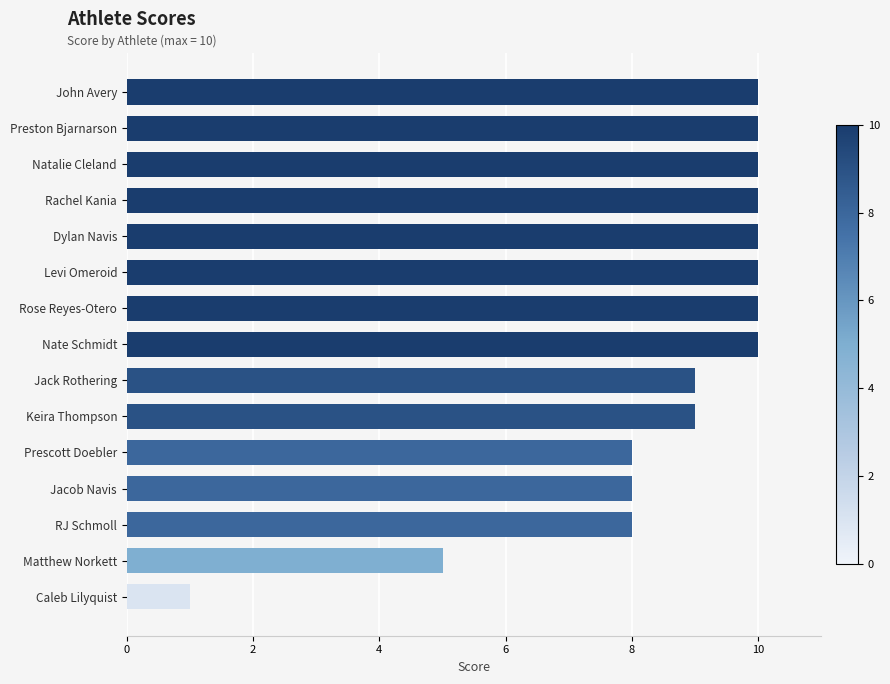

What is the ratio of the value at Keira Thompson to the value at Levi Omeroid?

0.9